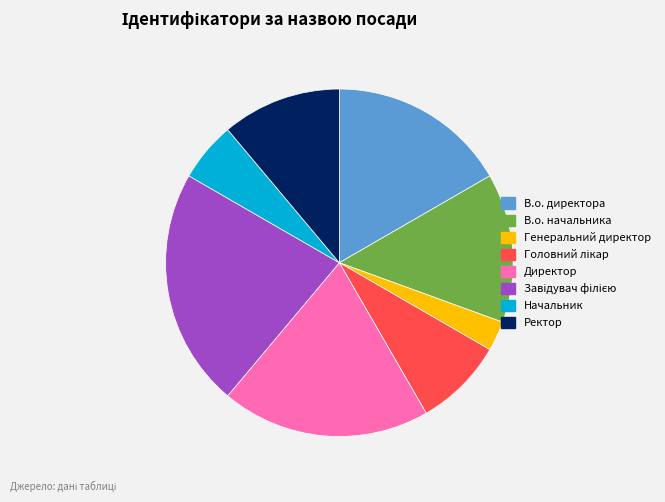

What is the smallest slice in the pie chart?

Генеральний директор